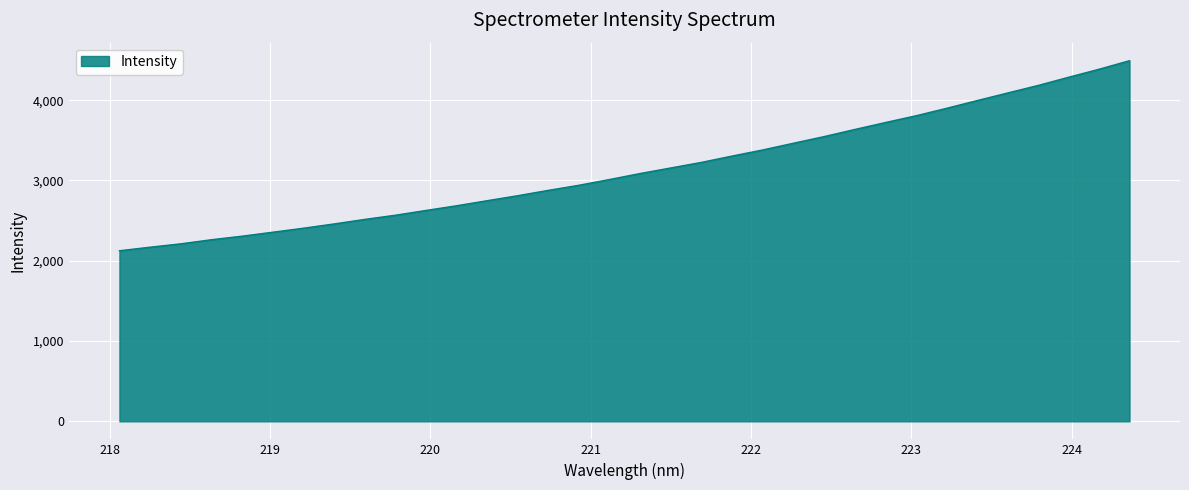

What is the smallest value displayed?

2124.4